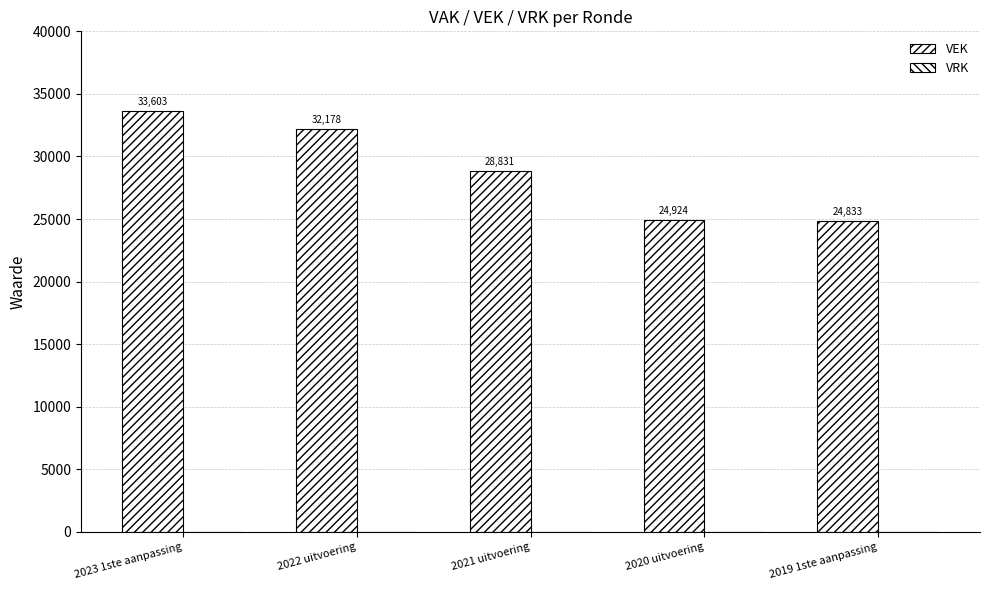

Which has a higher value, 2021 uitvoering or 2023 1ste aanpassing?

2023 1ste aanpassing